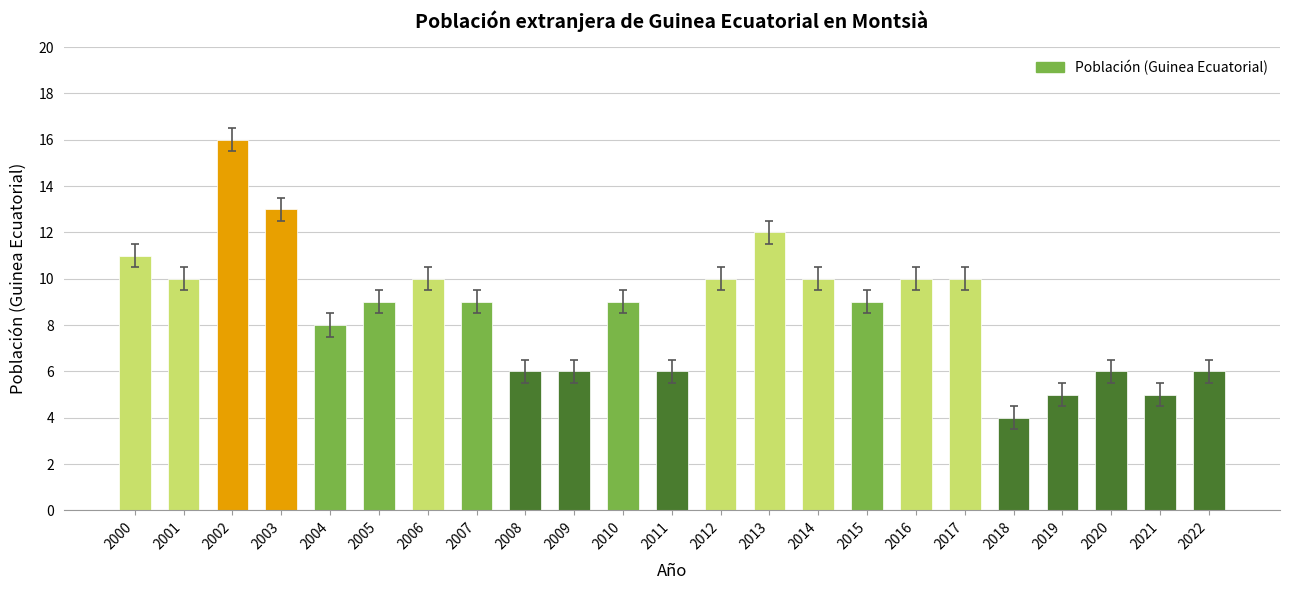

Does the chart contain any negative values?

No